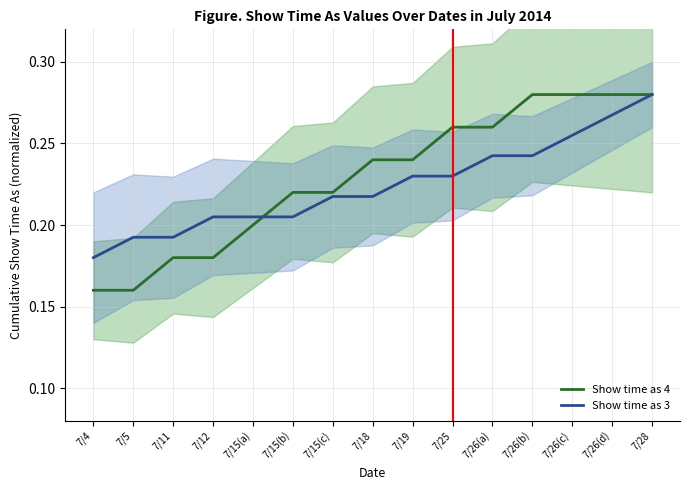

Reading left to right, what are all the values shown in this chart?

Show time as 4: 0.2	0.2	0.2	0.2	0.2	0.2	0.2	0.2	0.2	0.3	0.3	0.3	0.3	0.3	0.3
Show time as 3: 0.2	0.2	0.2	0.2	0.2	0.2	0.2	0.2	0.2	0.2	0.2	0.2	0.3	0.3	0.3